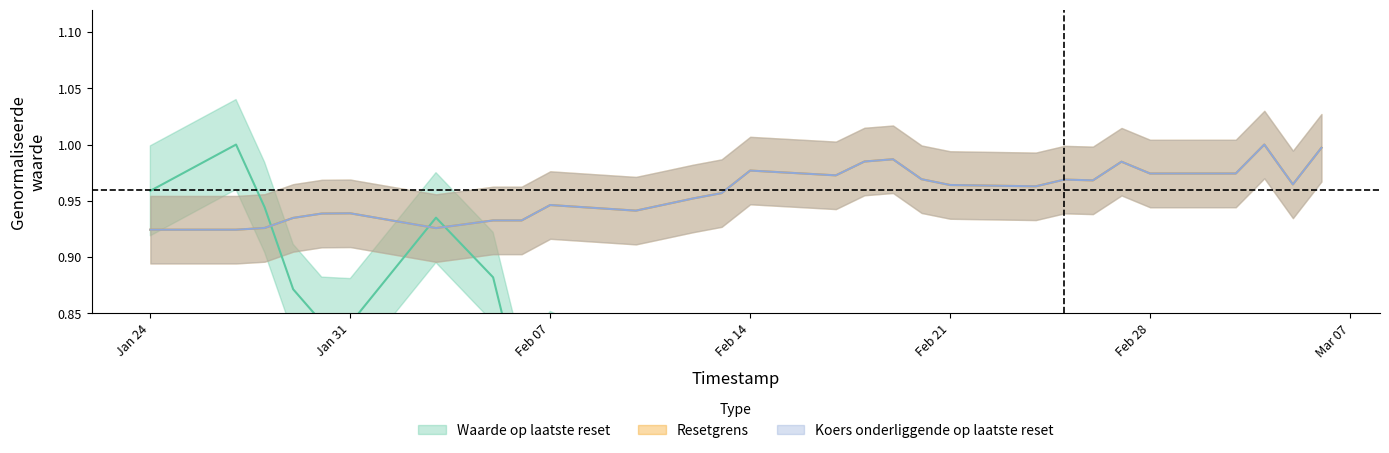

How many lines are shown in the chart?

3